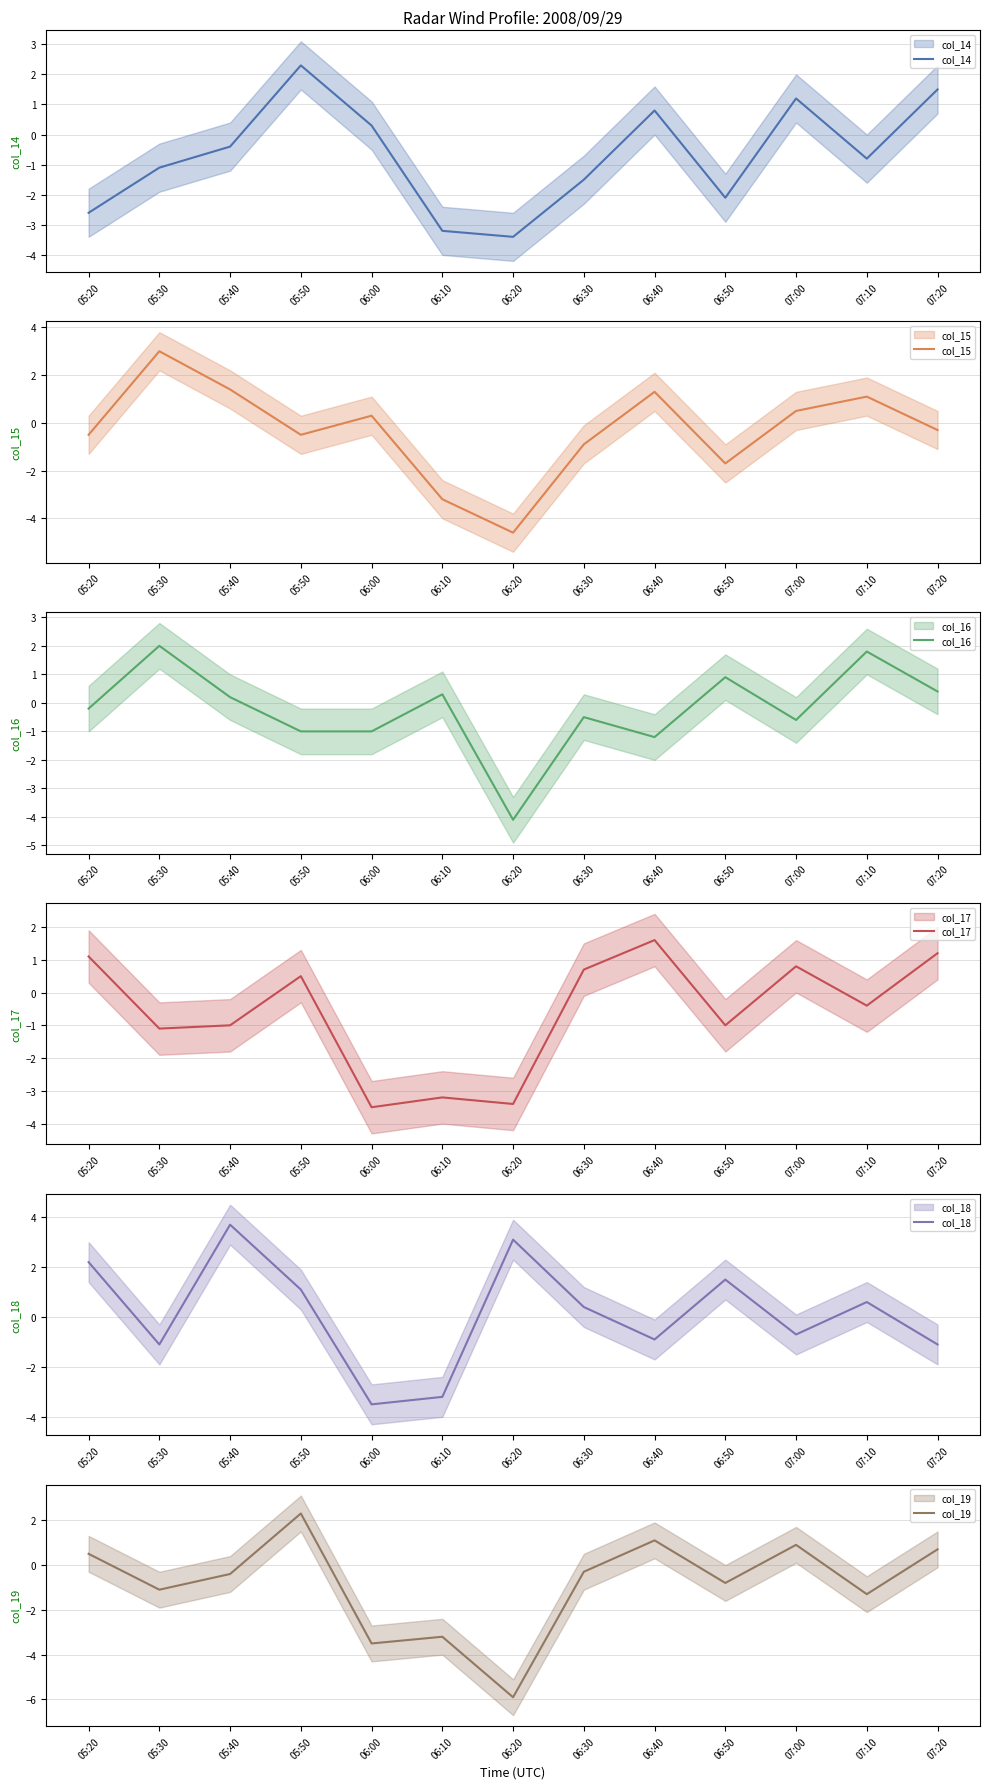

What is the difference between the col_14 values at 06:40 and 05:30?

1.9